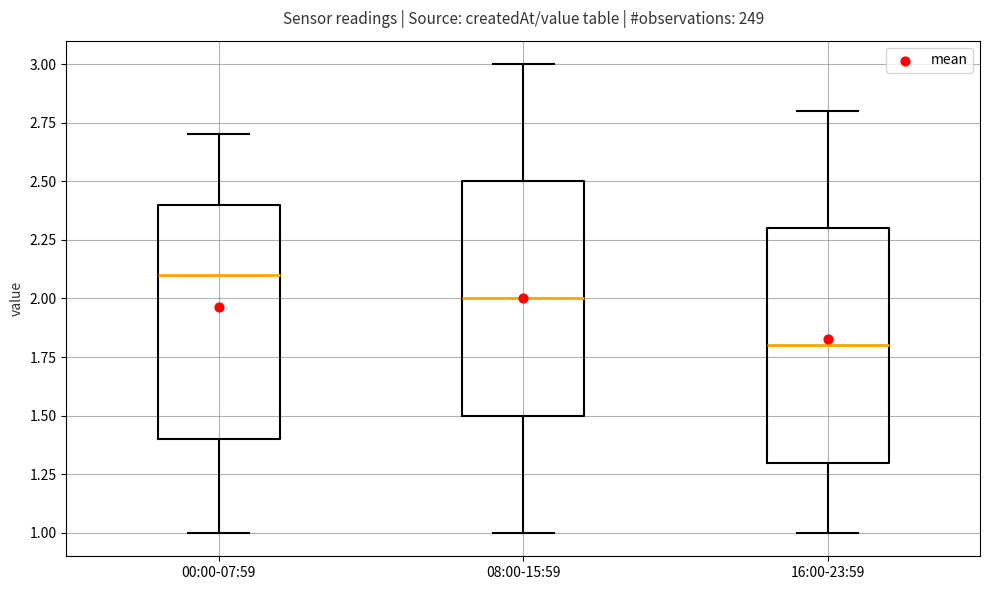

Reading left to right, read every box against the y-axis: the position of its median line, the range the box covers, and the ends of its whiskers. The values are not printed on the chart, so give them approximately, as read against the axis.

00:00-07:59: median 2.1, box 1.4 to 2.4, whiskers 1.0 to 2.7
08:00-15:59: median 2.0, box 1.5 to 2.5, whiskers 1.0 to 3.0
16:00-23:59: median 1.8, box 1.3 to 2.3, whiskers 1.0 to 2.8